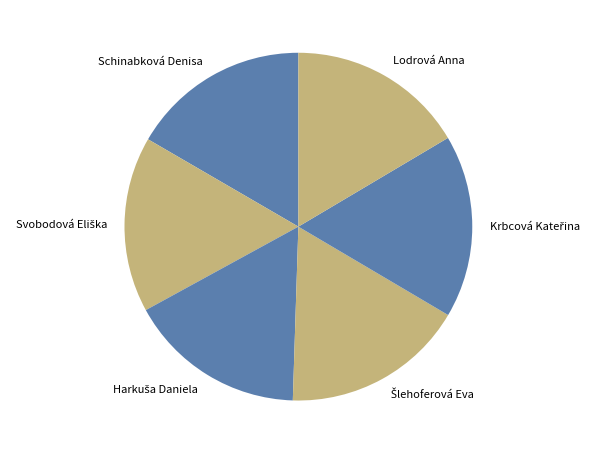

Is there a majority slice in this chart?

No